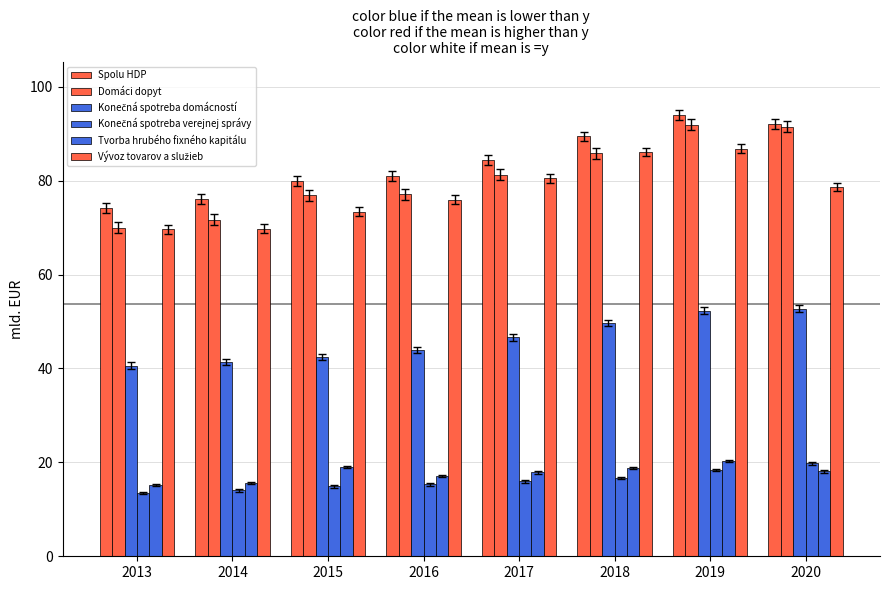

Are the bars horizontal?

No